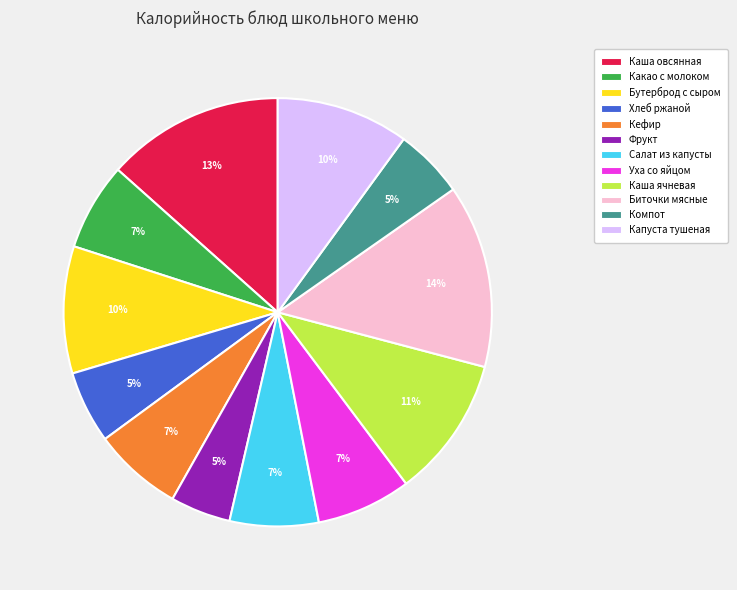

Is there a majority slice in this chart?

No